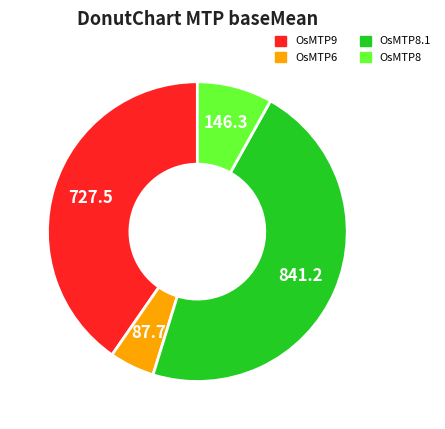

Is there a majority slice in this chart?

No